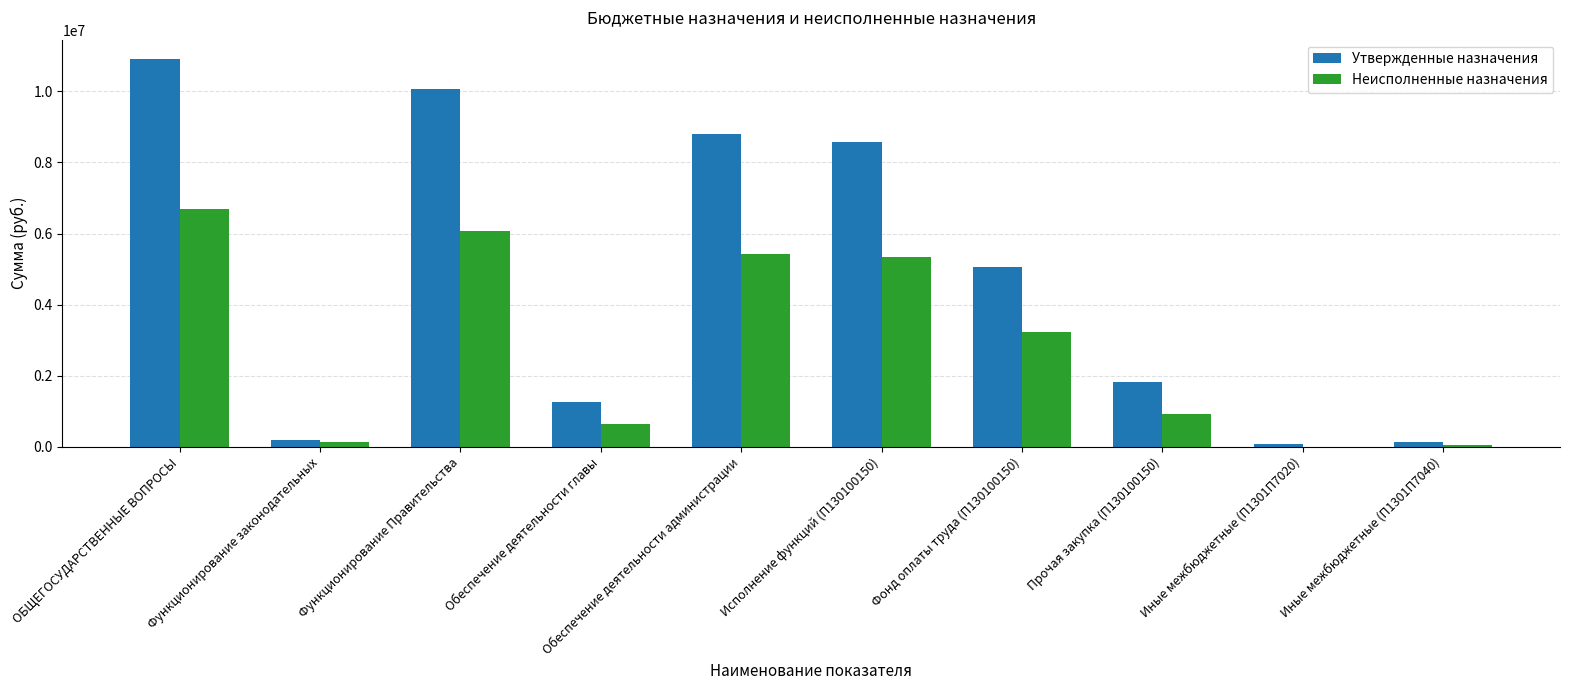

What is the sum of all Неисполненные назначения values?

28476572.7